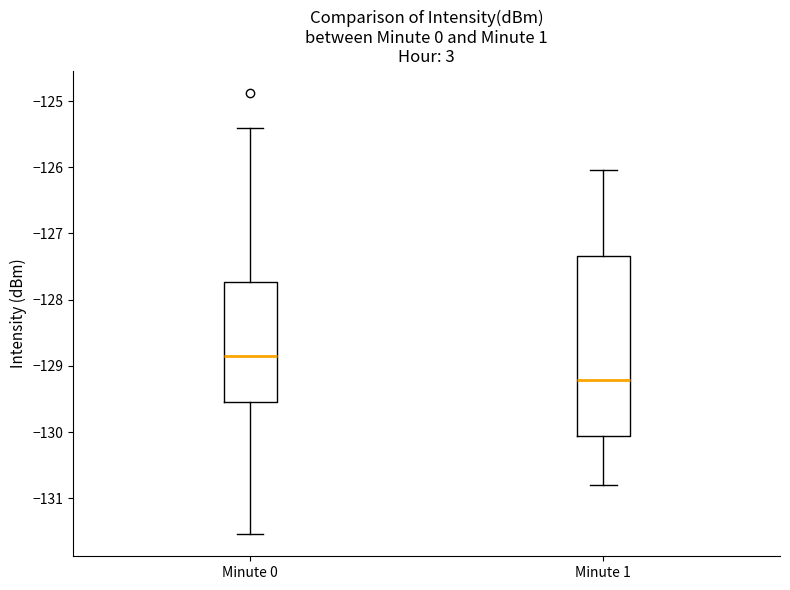

Which box has the highest median line?

Minute 0